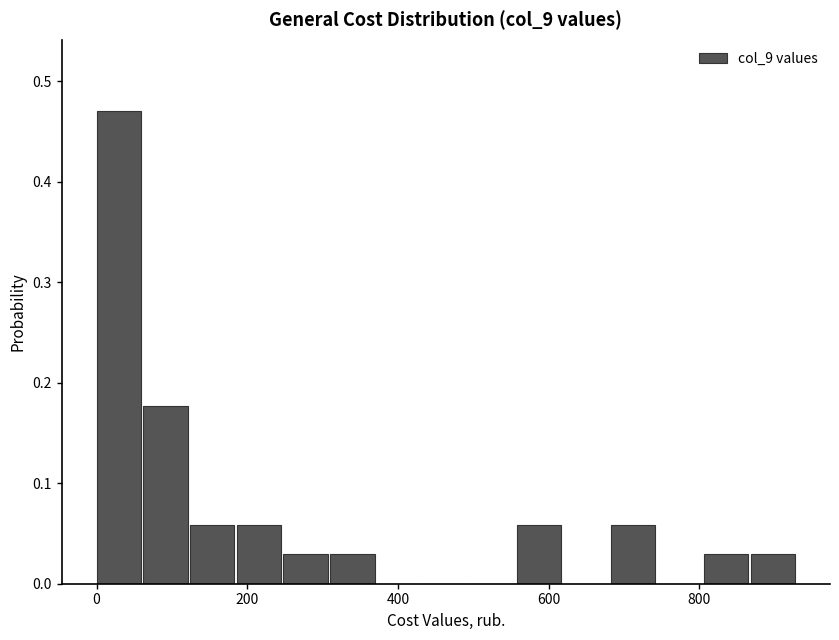

Around what value on the x-axis is the tallest bar? Give the approximate position of its centre, as read against the axis.

20